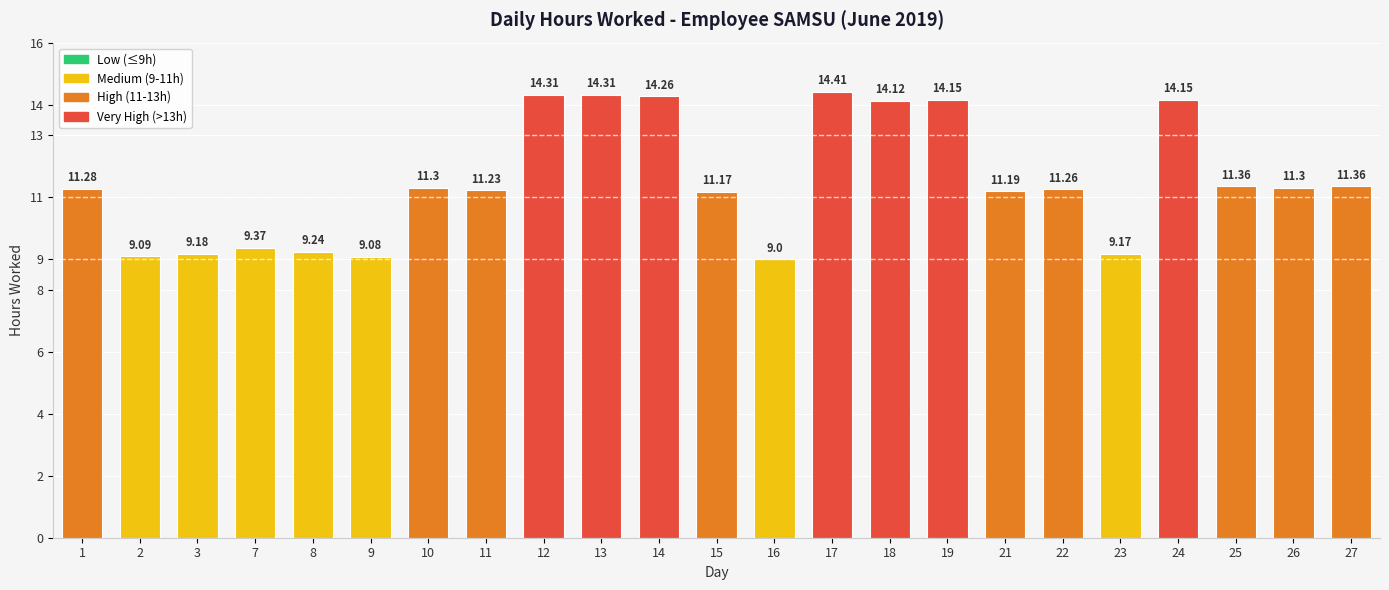

Reading left to right, transcribe all the data shown in this chart.

11.3	9.1	9.2	9.4	9.2	9.1	11.3	11.2	14.3	14.3	14.3	11.2	9.0	14.4	14.1	14.2	11.2	11.3	9.2	14.2	11.4	11.3	11.4